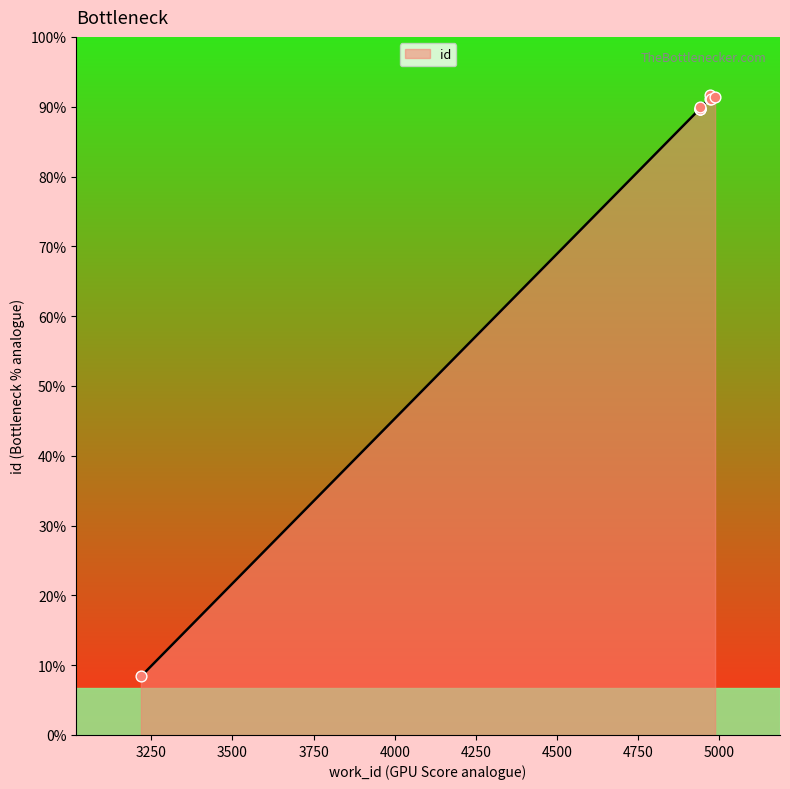

Approximately how many times larger is the value at 4987 compared to 4939?

1.0